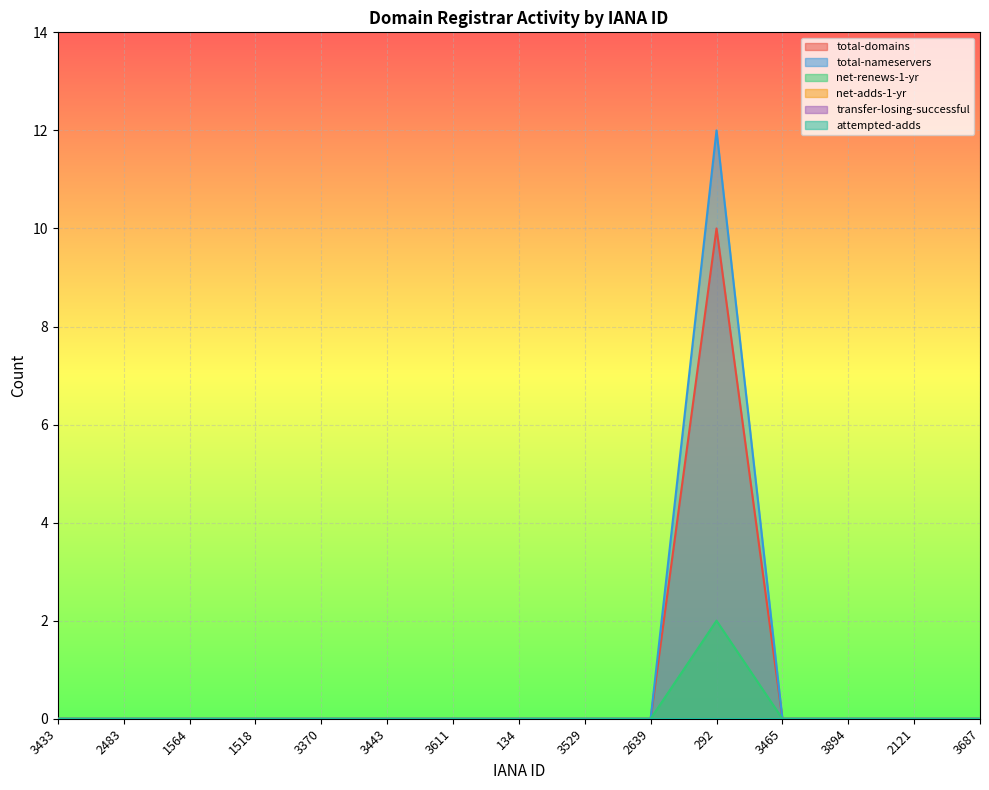

True or false: total-nameservers has more than 1 interior local peaks.

False